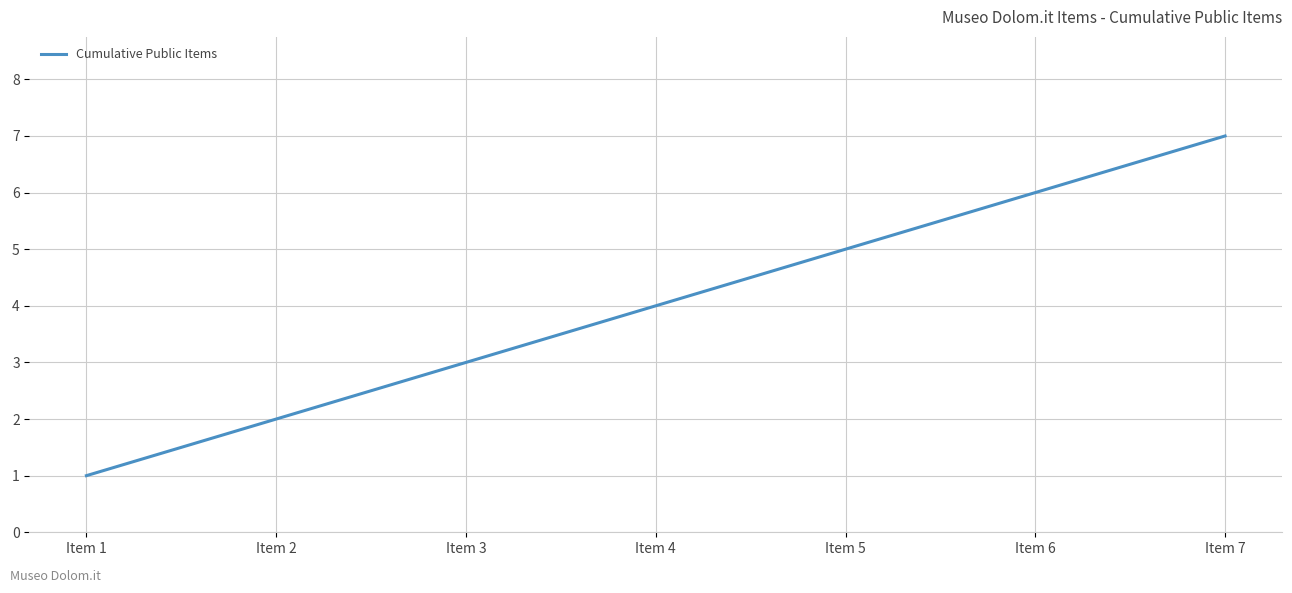

Rank the categories by value from lowest to highest.

Item 1, Item 2, Item 3, Item 4, Item 5, Item 6, Item 7